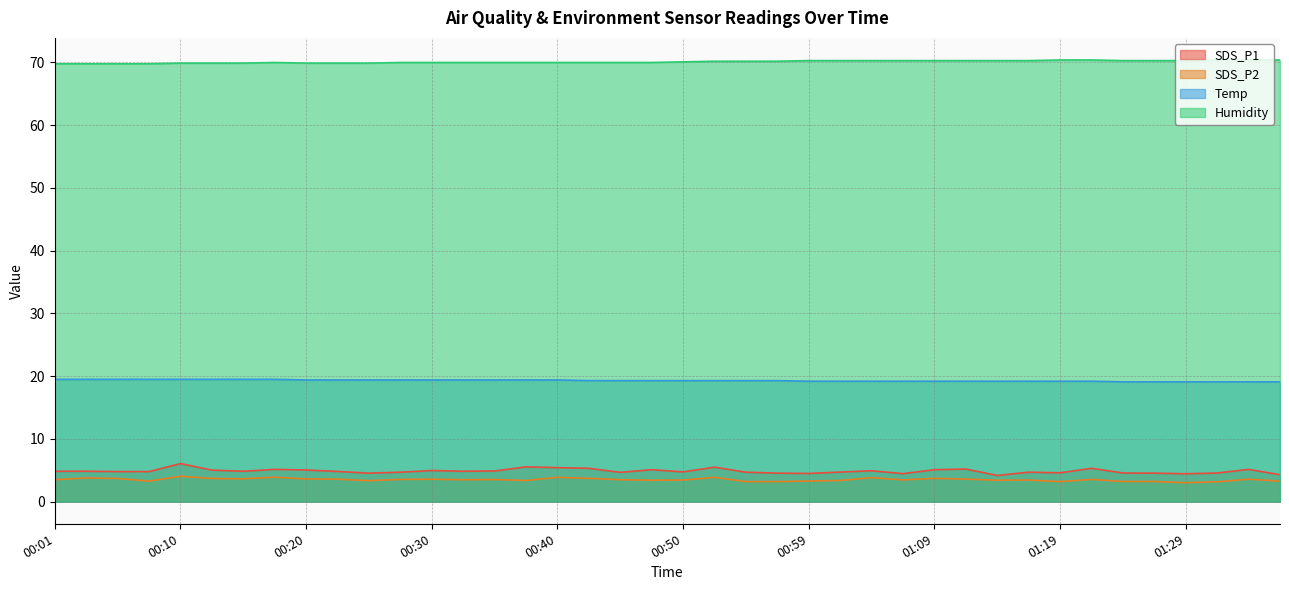

True or false: Humidity and SDS_P2 intersect in this chart.

False